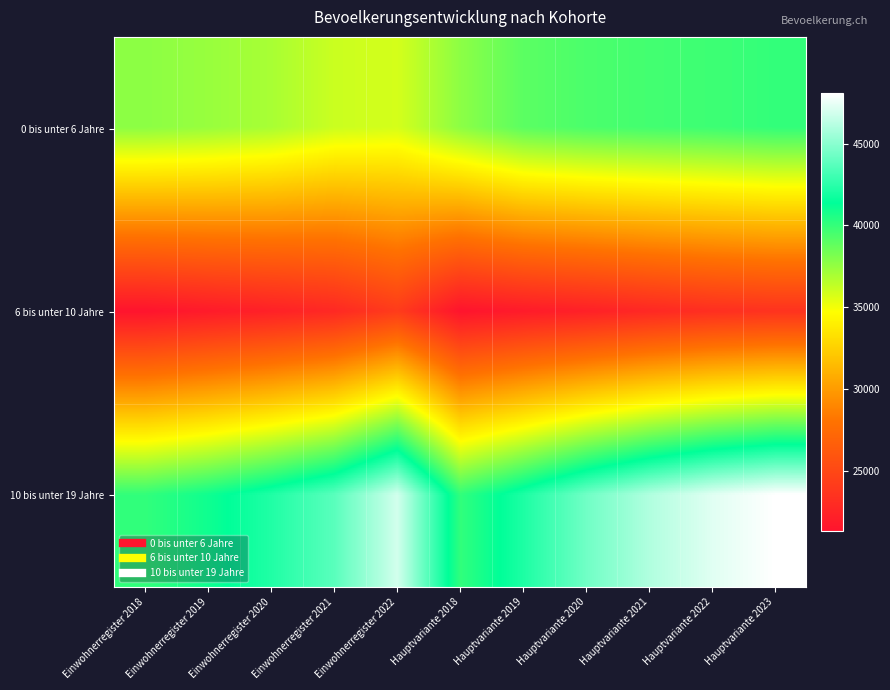

Rank the series by their average value, from lowest to highest.

6 bis unter 10 Jahre, 0 bis unter 6 Jahre, 10 bis unter 19 Jahre